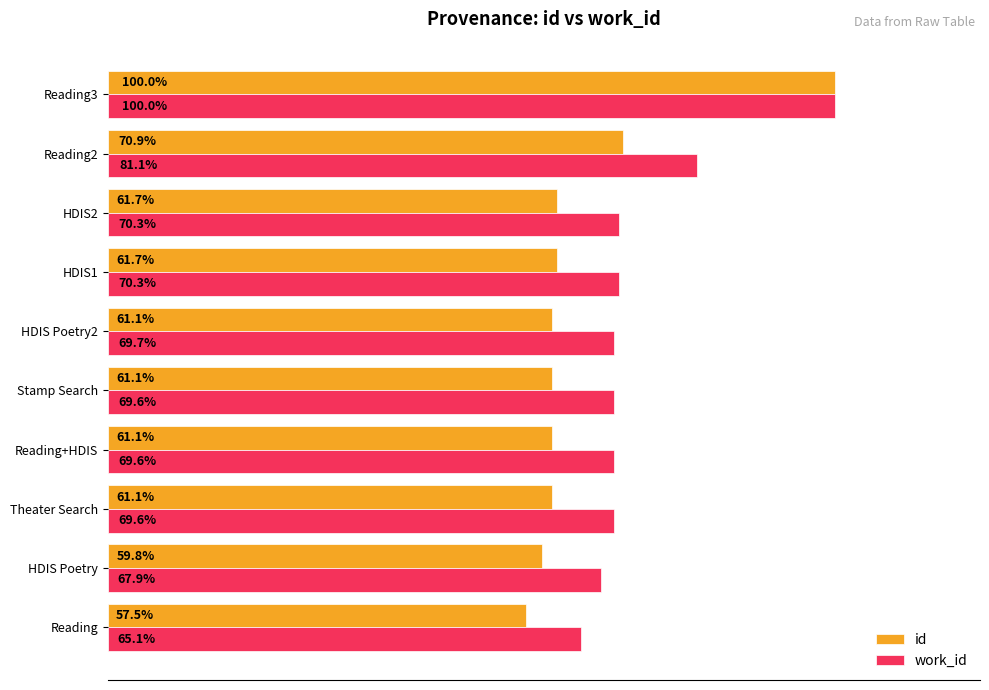

Rank the series by their average value, from highest to lowest.

work_id, id